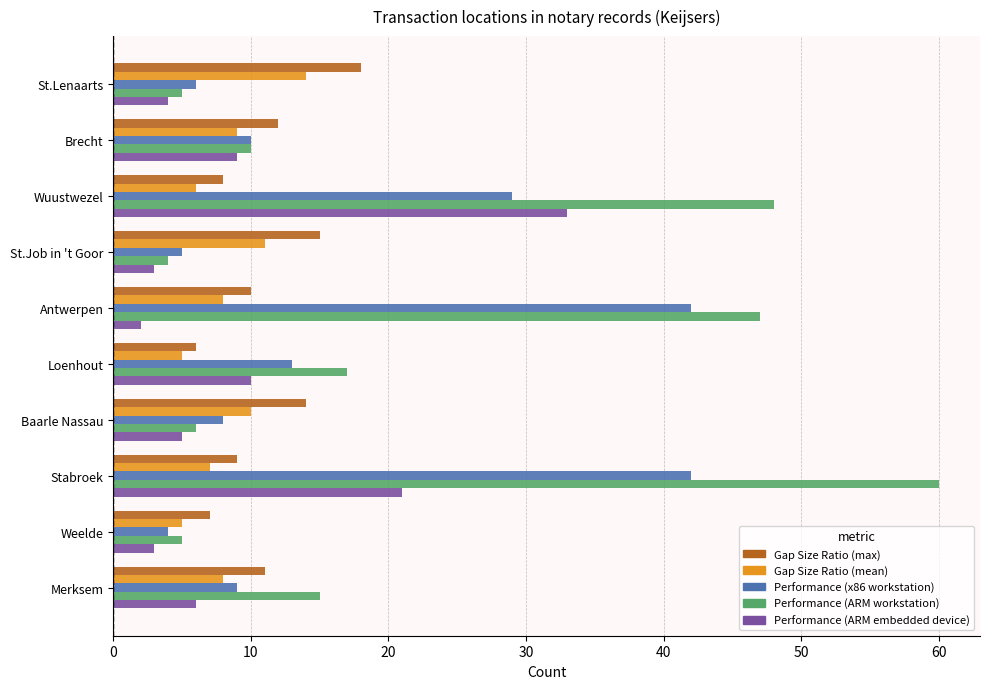

True or false: Gap Size Ratio (max) has a value of 11 at Merksem.

True